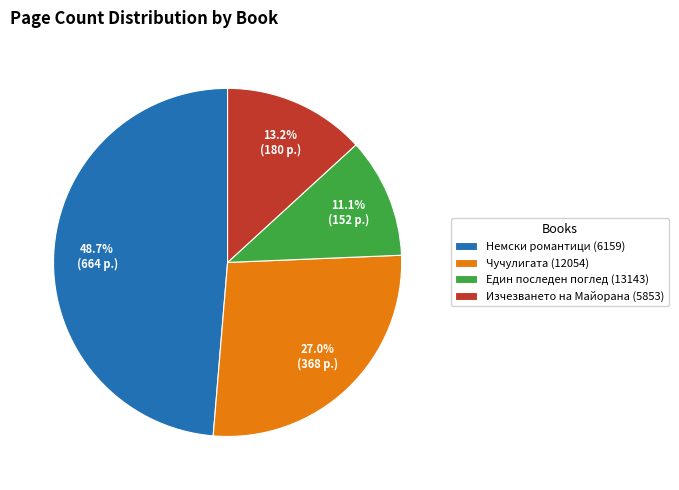

Rank the categories by value from highest to lowest.

Немски романтици (6159), Чучулигата (12054), Изчезването на Майорана (5853), Един последен поглед (13143)